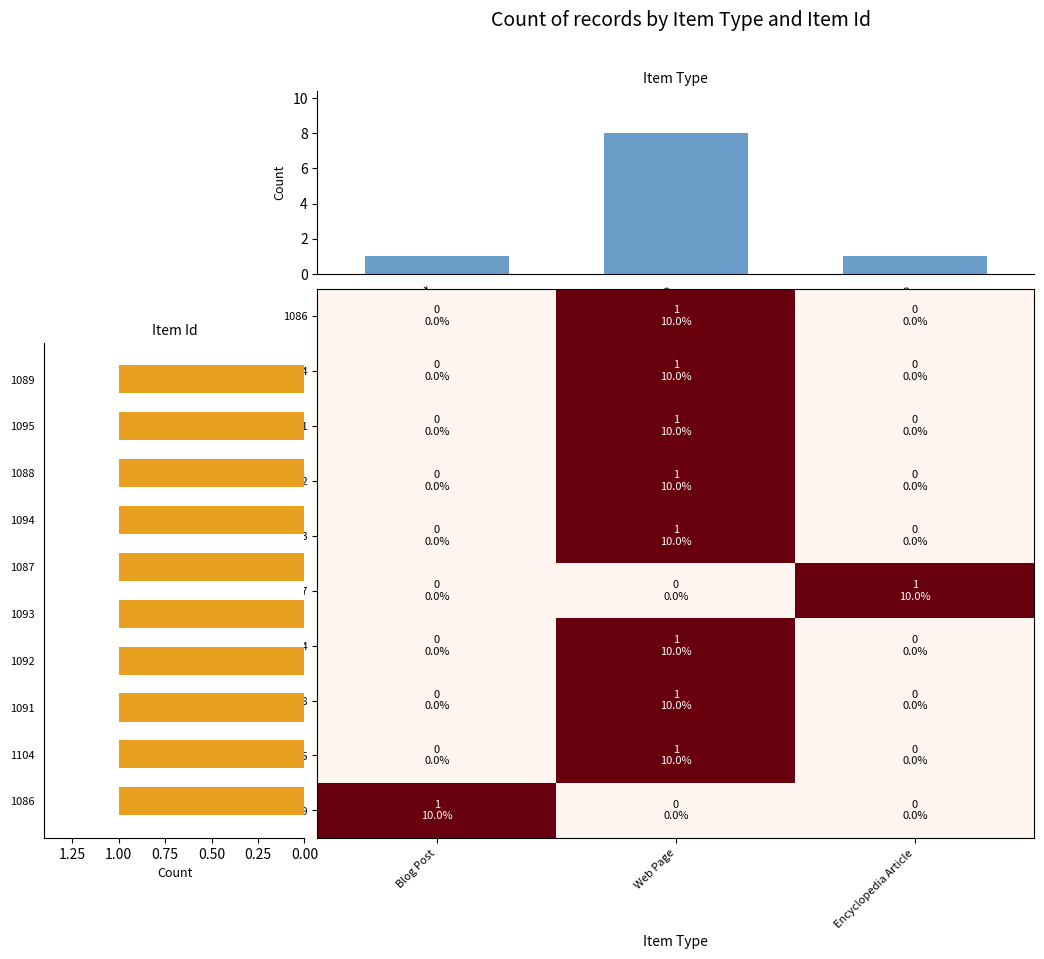

Is it true that 1095 equals 1 at Encyclopedia Article?

True